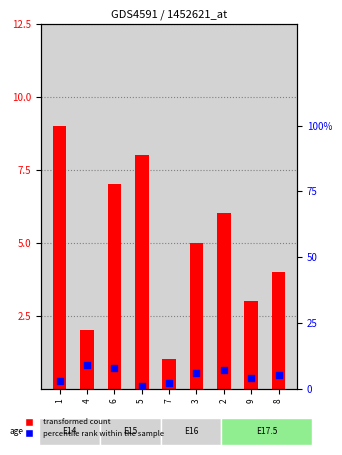

At which category is the sum across all series the highest?

6